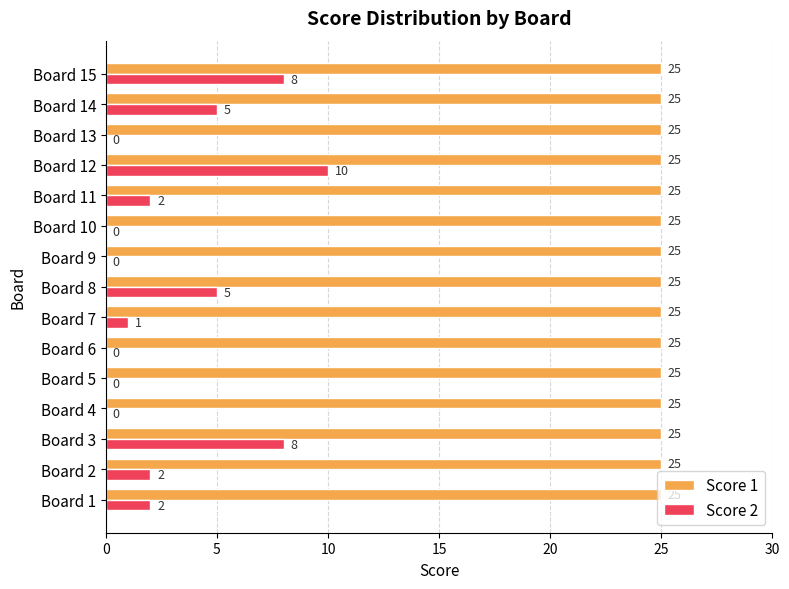

Read the Score 1 value at Board 15.

25